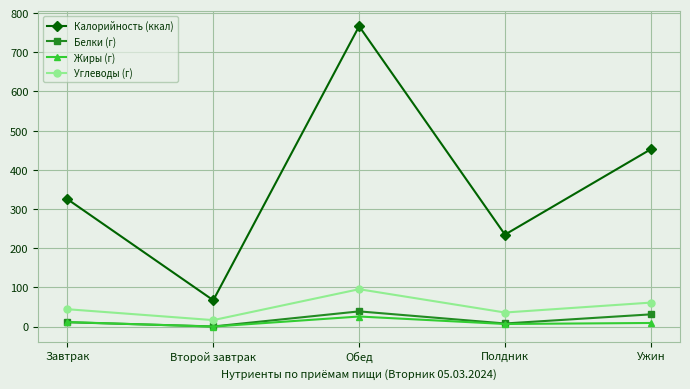

Rank the series by their maximum value, from lowest to highest.

Жиры (г), Белки (г), Углеводы (г), Калорийность (ккал)